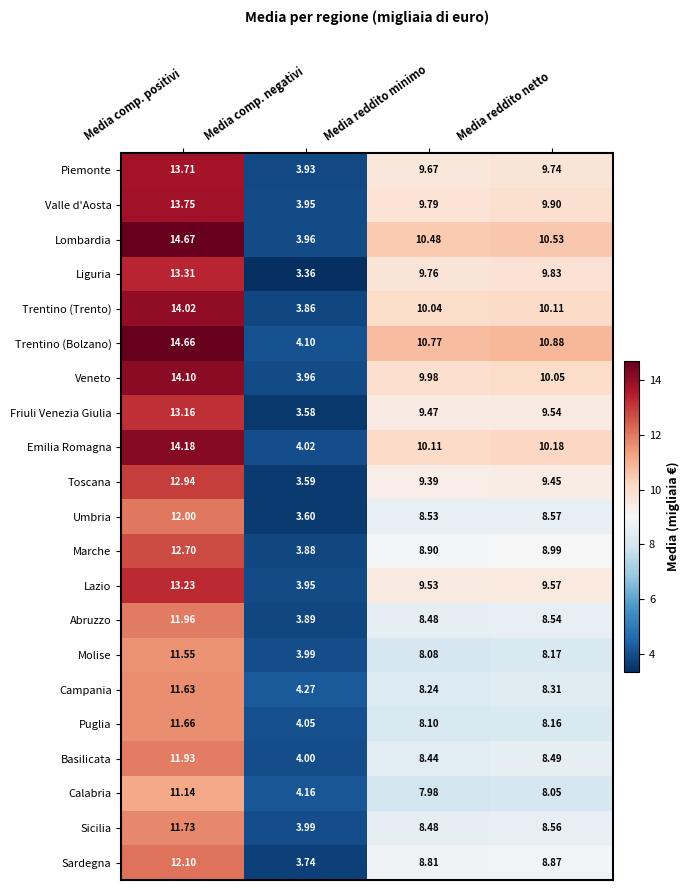

Which category has the lowest value across all series?

Media comp. negativi